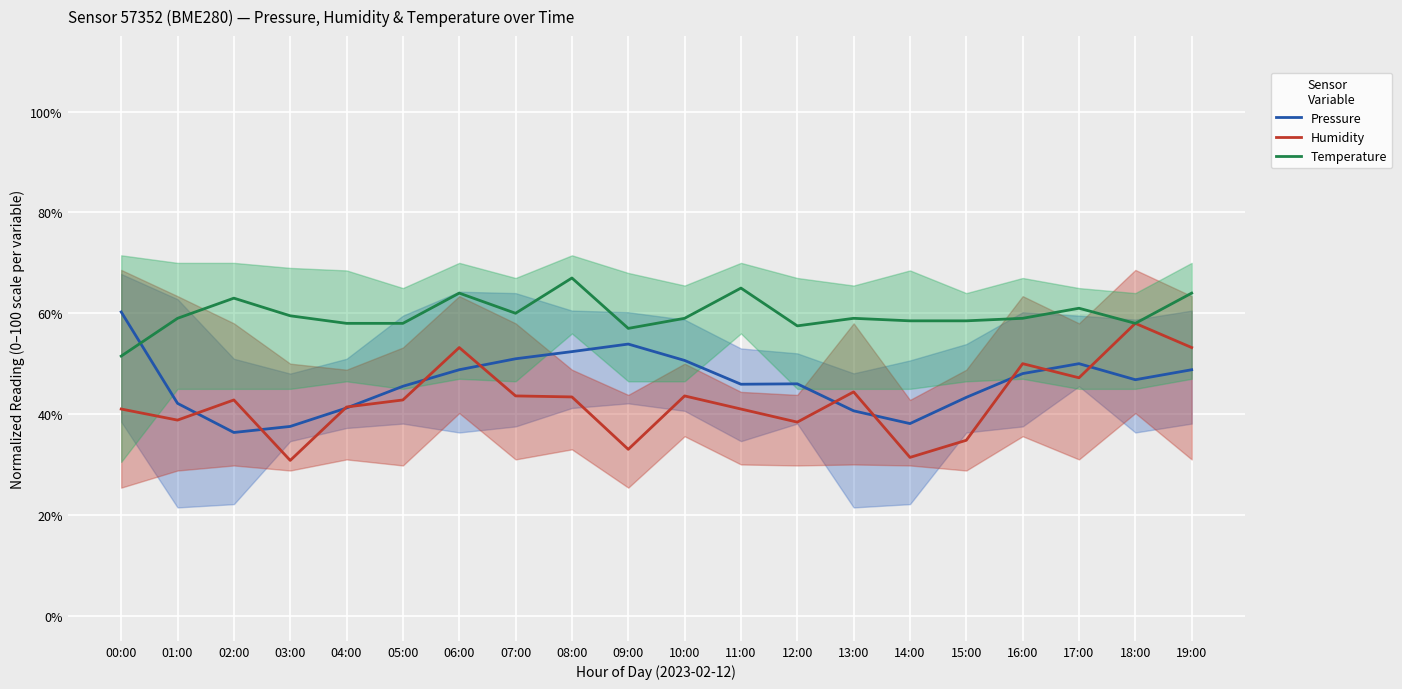

What is the total value across all series at 19:00?

166.0